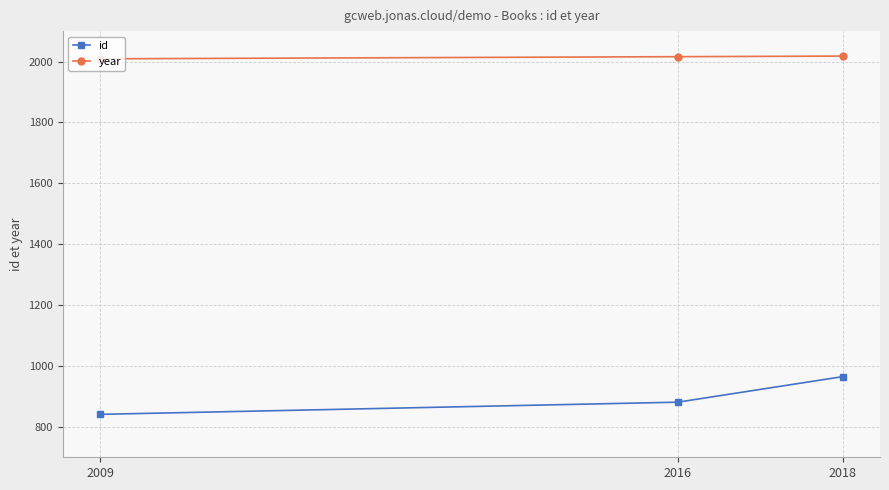

At how many categories does at least one series exceed 963?

3